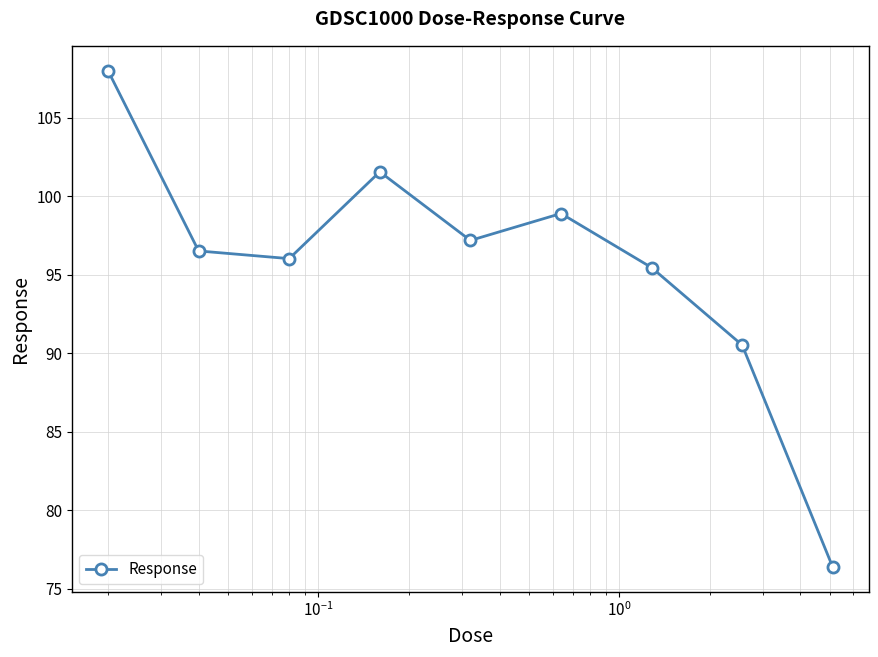

Reading left to right, list all the values displayed in this chart.

108.0	96.5	96.0	101.5	97.2	98.9	95.4	90.5	76.4